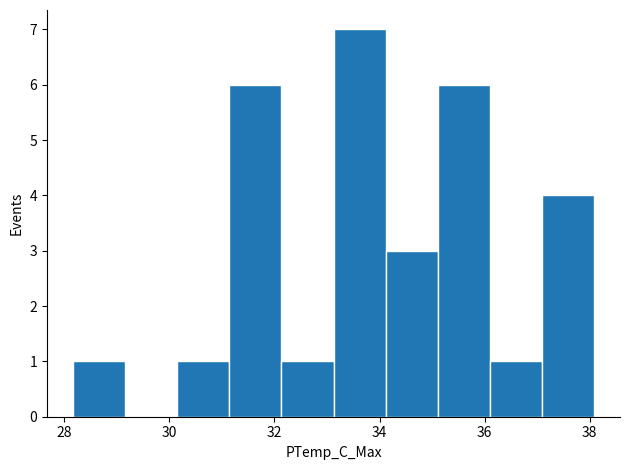

Reading left to right, list every bar in this chart as the range it spans on the x-axis followed by its height. Neither the bar edges nor the heights are printed on the chart, so give them approximately, as read against the axes.

28.2 to 29.2: 1
29.2 to 30.2: 0
30.2 to 31.2: 1
31.2 to 32.2: 6
32.2 to 33.2: 1
33.2 to 34.2: 7
34.2 to 35.2: 3
35.2 to 36.0: 6
36.0 to 37.0: 1
37.0 to 38.0: 4